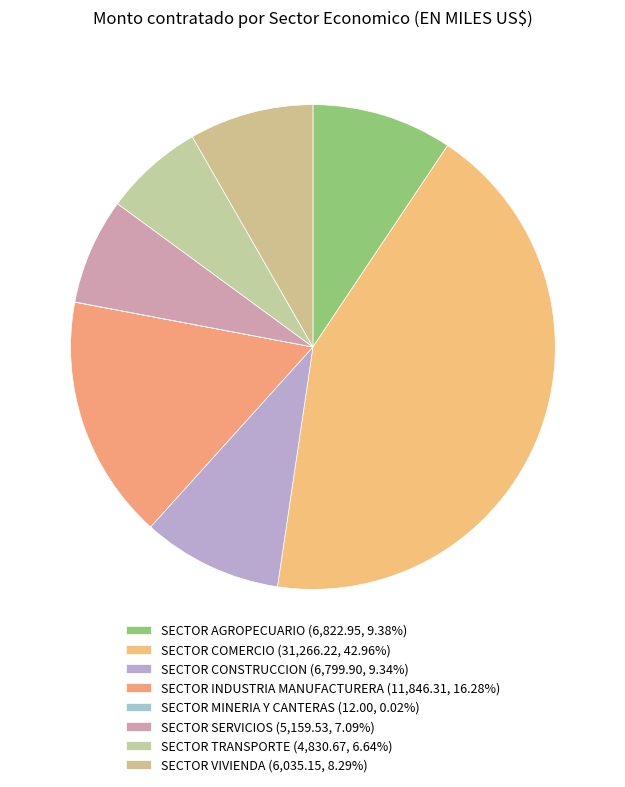

Rank the categories by value from highest to lowest.

SECTOR COMERCIO, SECTOR INDUSTRIA MANUFACTURERA, SECTOR AGROPECUARIO, SECTOR CONSTRUCCION, SECTOR VIVIENDA, SECTOR SERVICIOS, SECTOR TRANSPORTE, SECTOR MINERIA Y CANTERAS